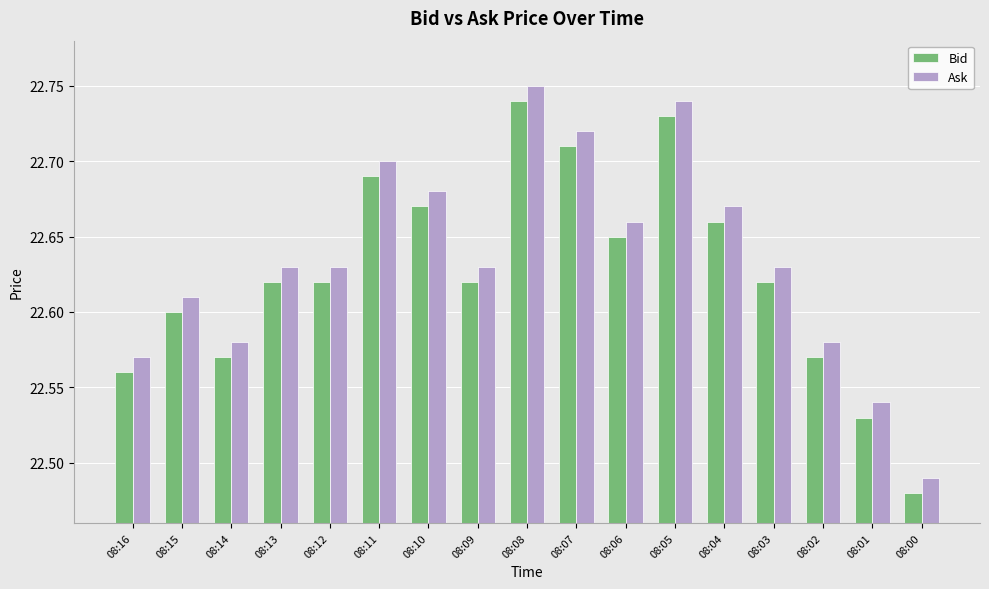

What is the difference between the maximum and minimum values in the Ask series?

0.3